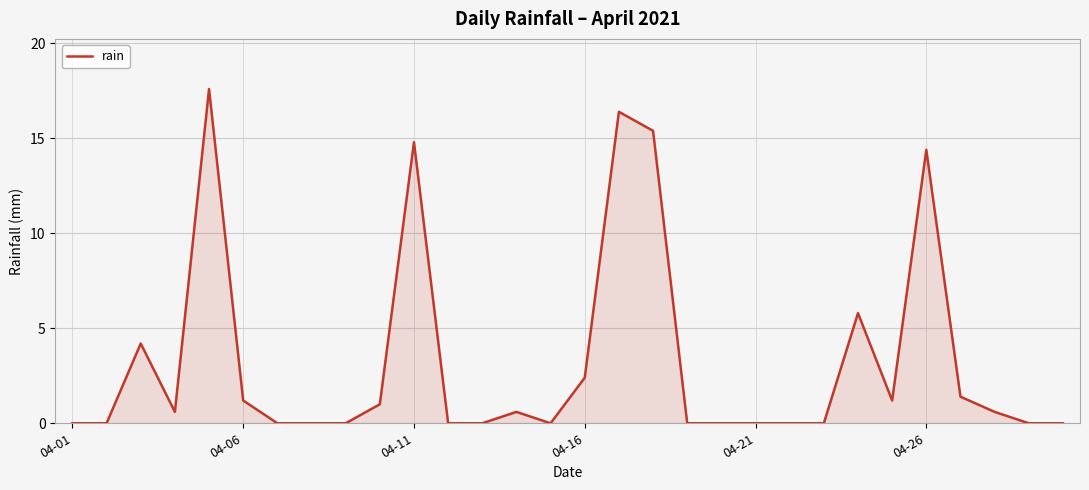

What is the difference between the maximum and minimum values?

17.6